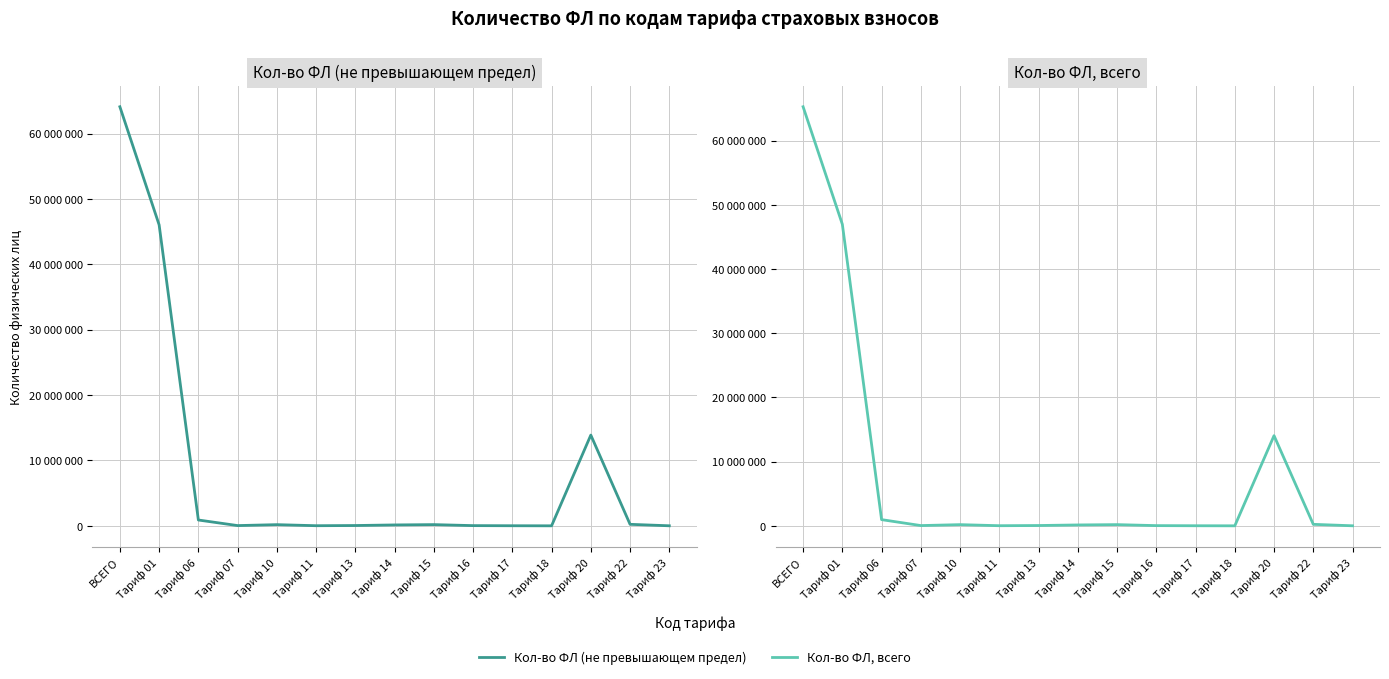

What is the difference between the highest and lowest values at Тариф 10?

4345